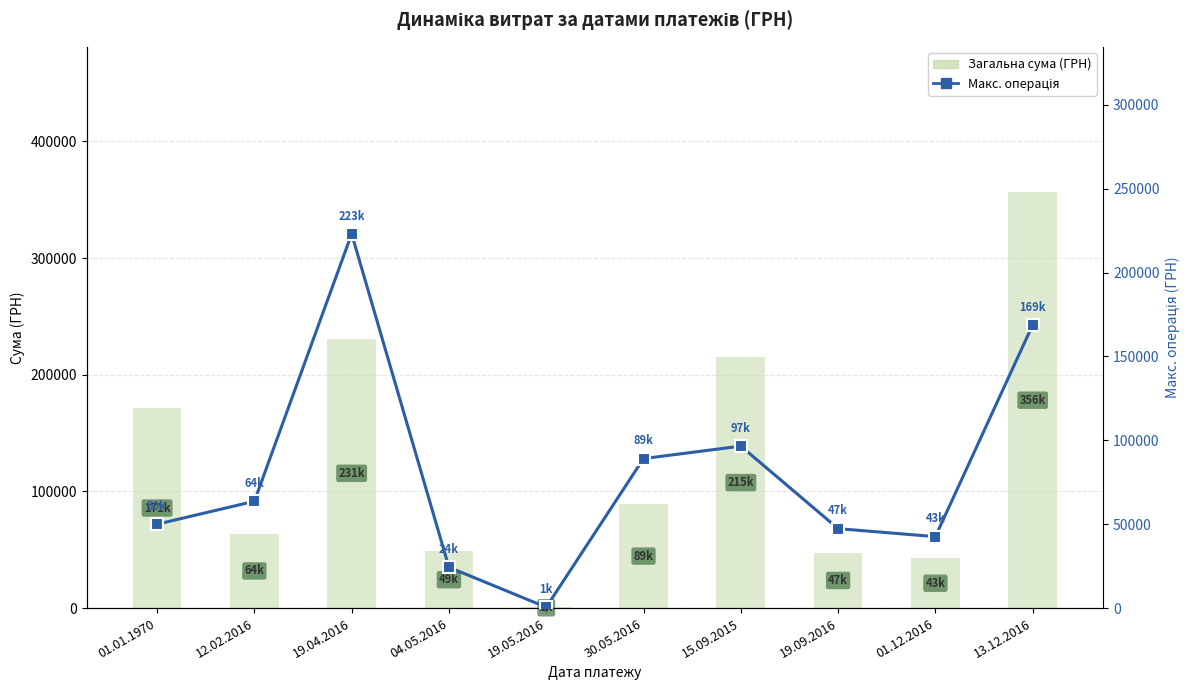

List the series in order of their peak value, highest first.

Загальна сума (ГРН), Макс. операція